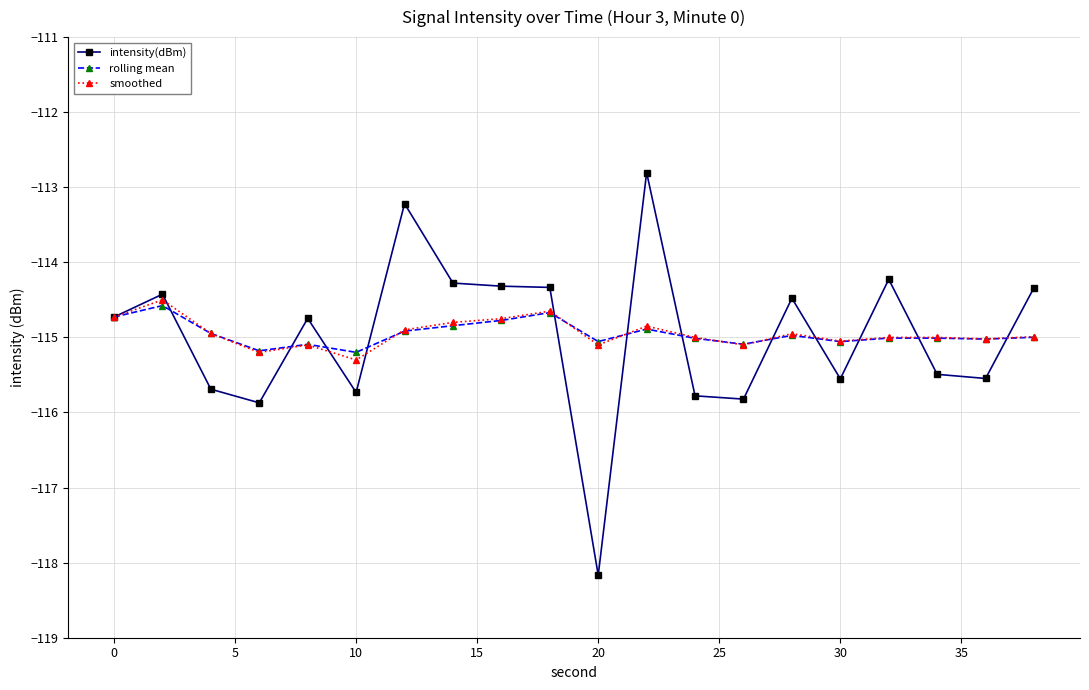

True or false: intensity(dBm) has more than 0 points higher than both neighbors.

True